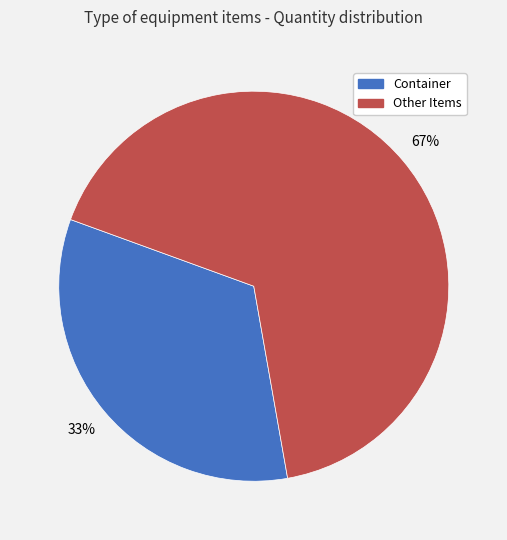

Is there a majority slice in this chart?

Yes